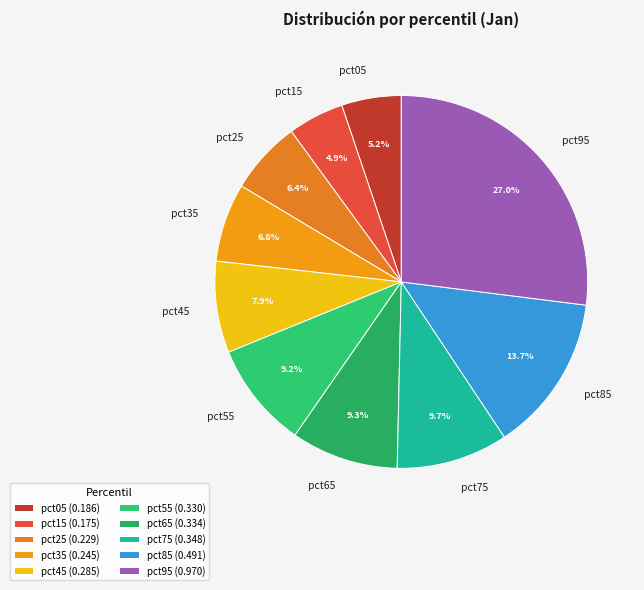

What percentage do pct45 and pct05 together represent?

13.1%